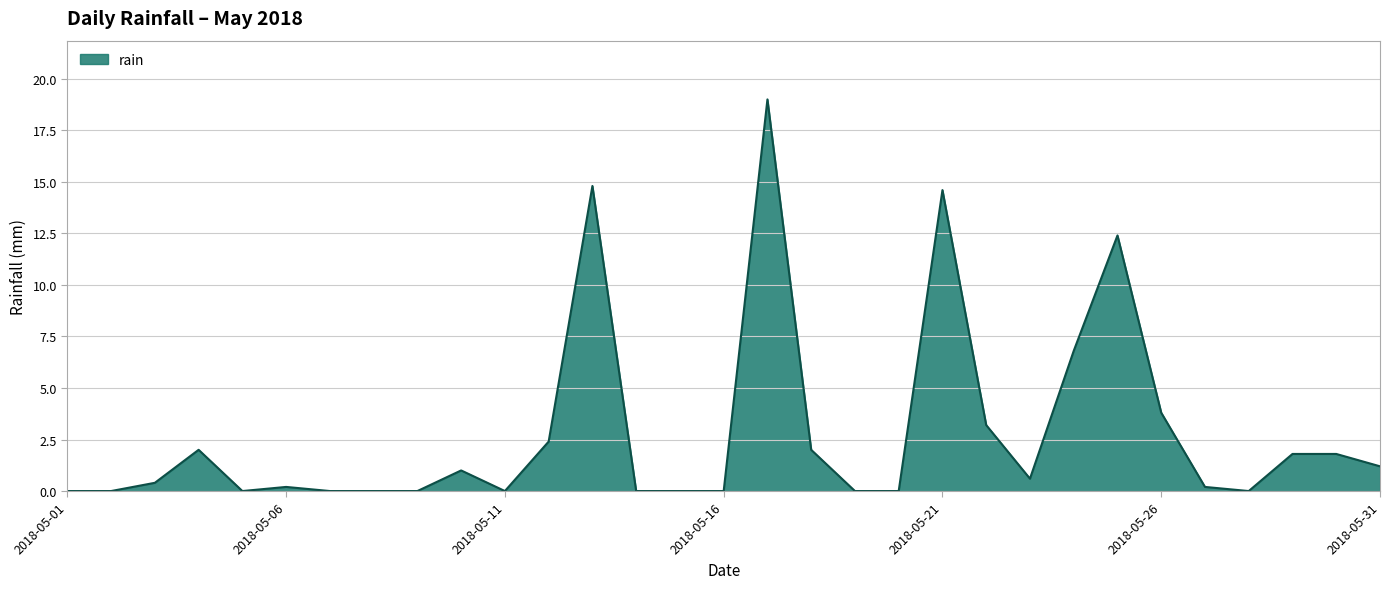

True or false: there are more than 0 points higher than both neighbors.

True